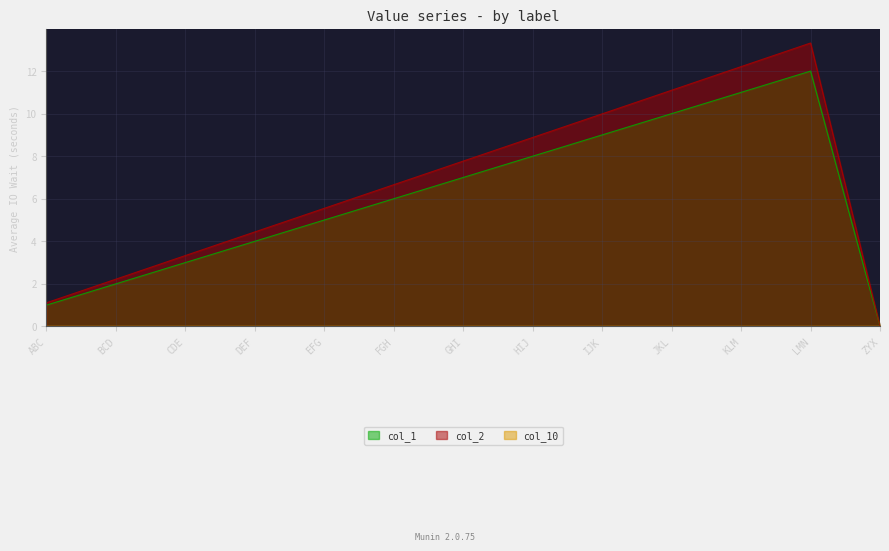

True or false: col_1 and col_2 intersect in this chart.

False